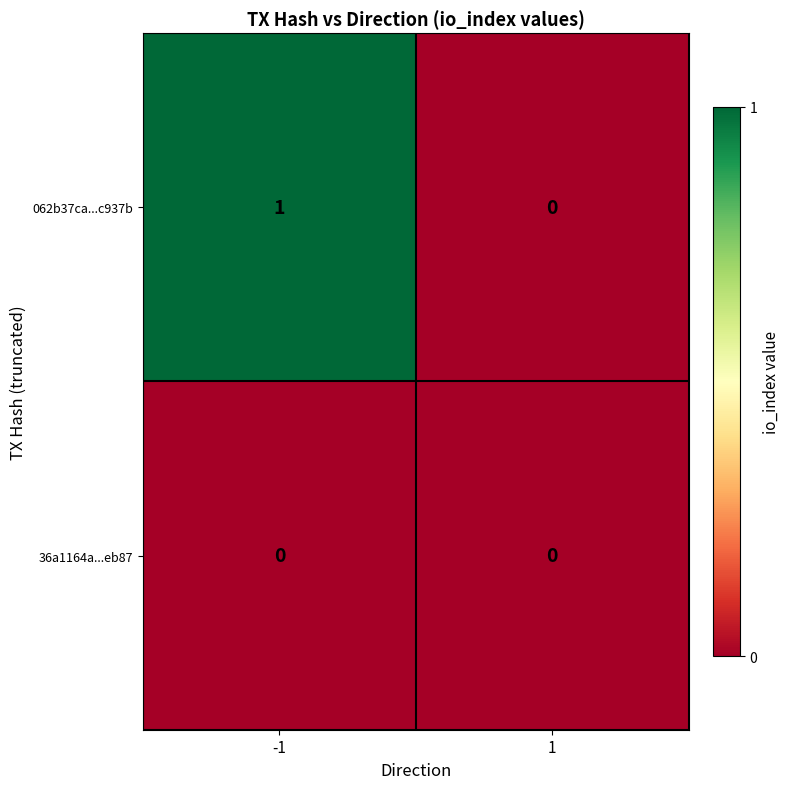

Between -1 and 1, which series saw the biggest shift?

062b37ca...c937b